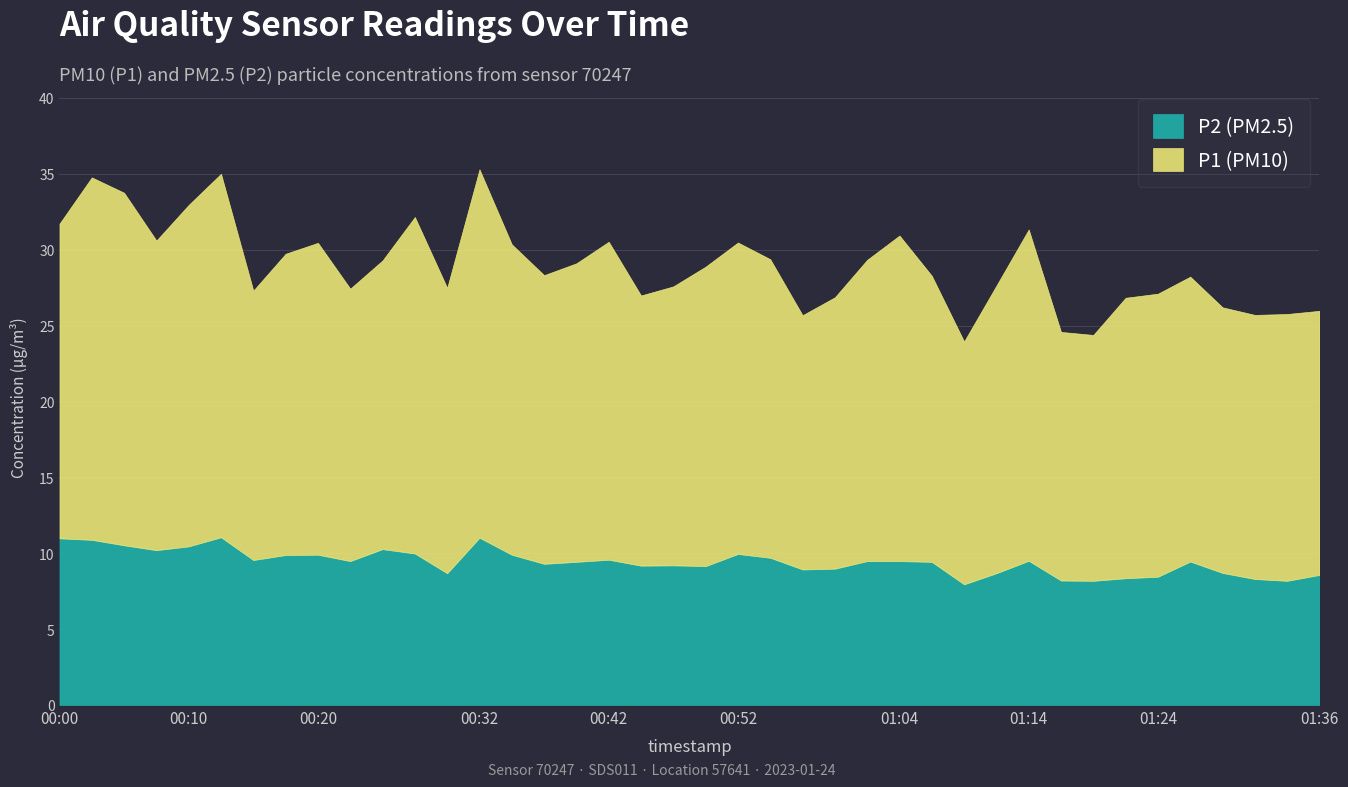

What is the highest value of the P1 series?

24.3